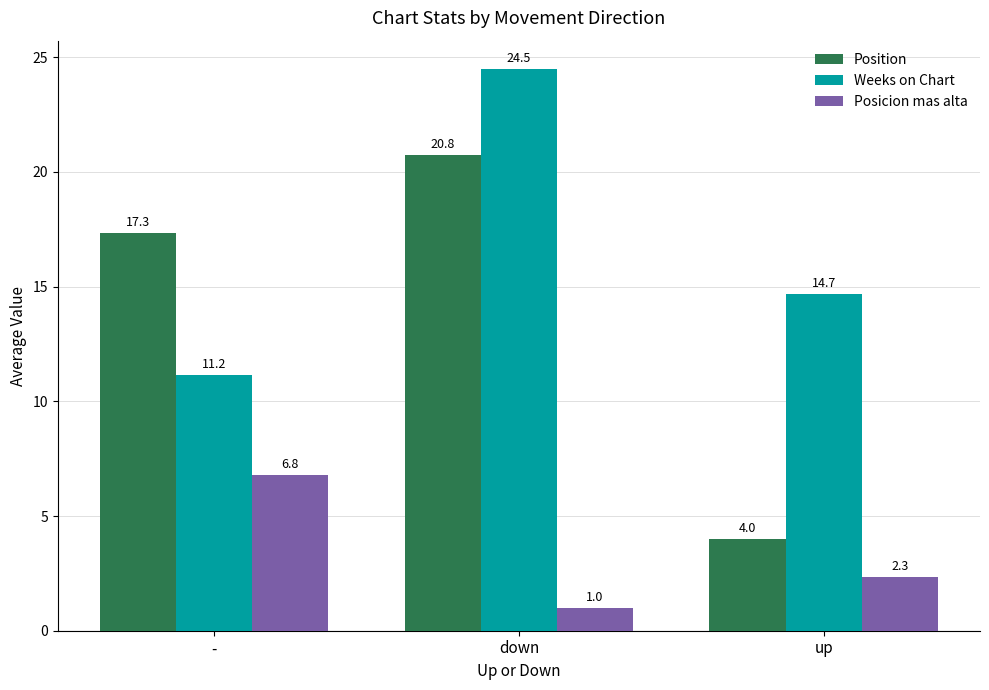

What are all the series names shown in the legend?

Position, Weeks on Chart, Posicion mas alta